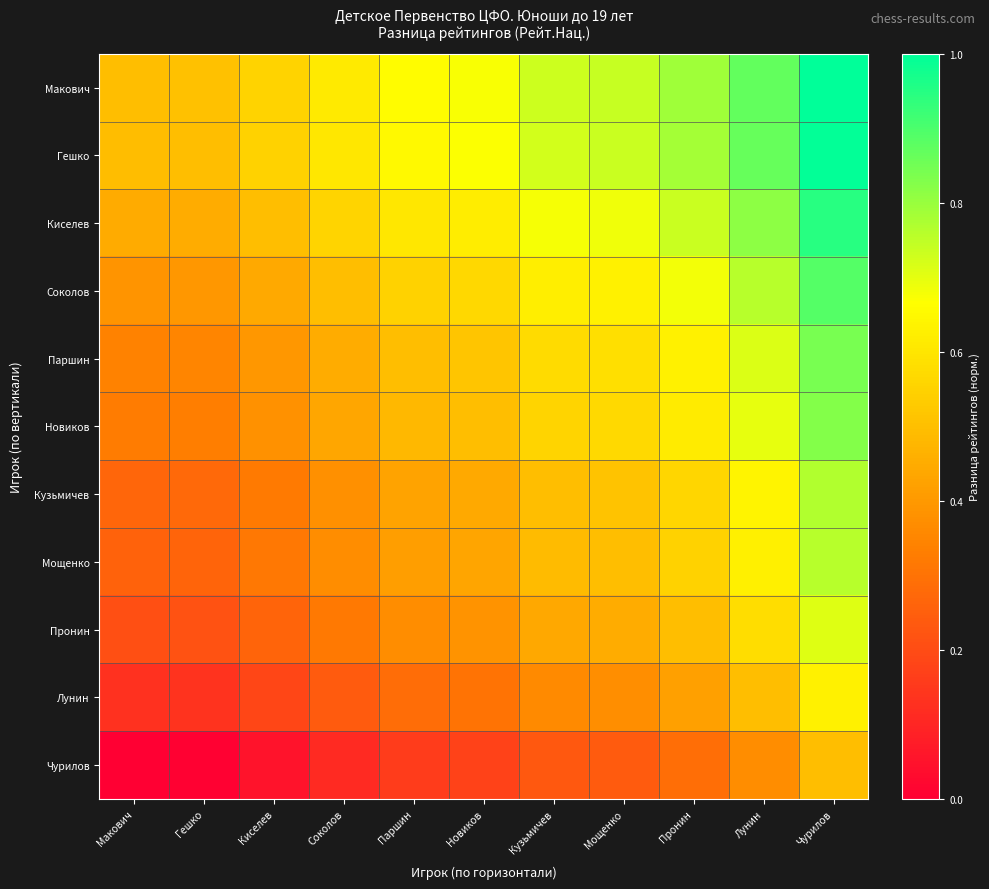

At which category is the sum across all series the highest?

Чурилов